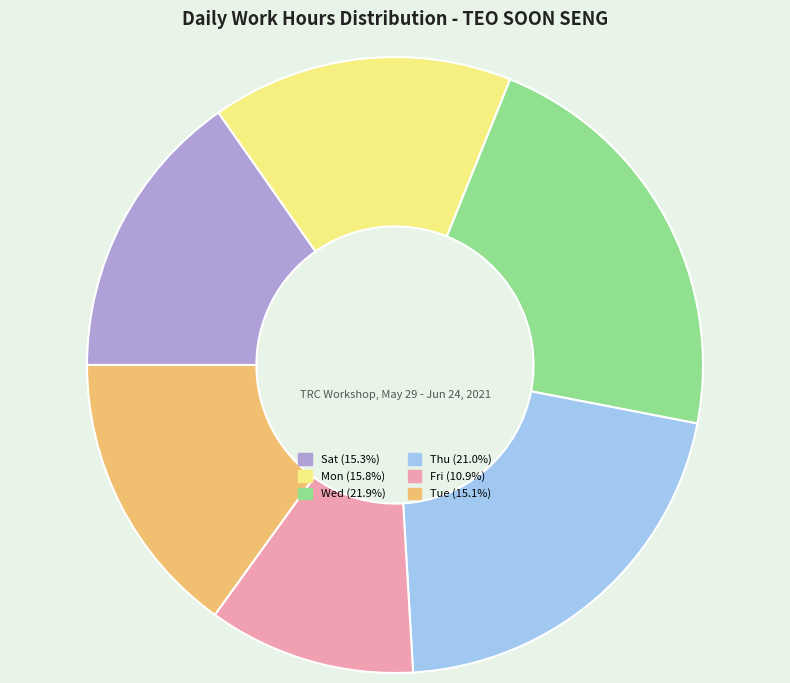

Does any single category account for the majority?

No